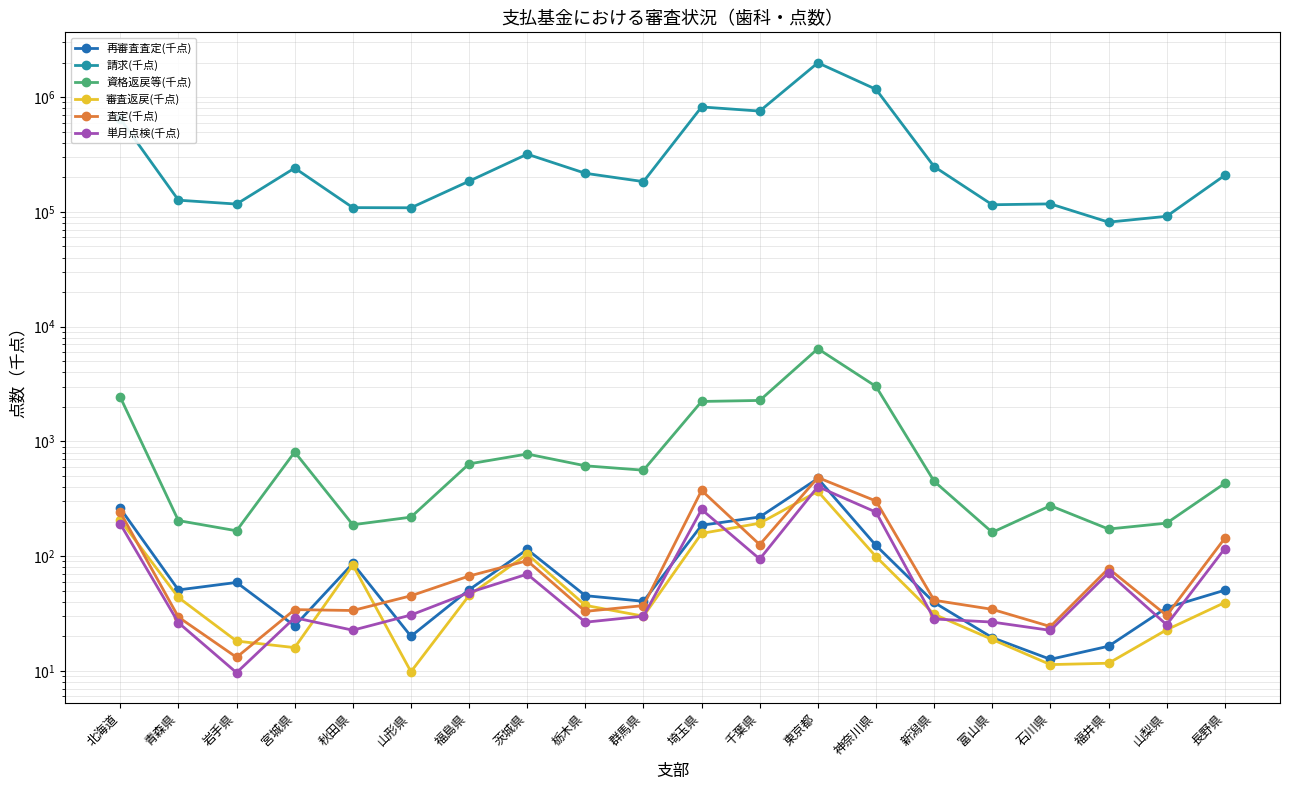

How many interior local peaks does the 単月点検(千点) series have?

5